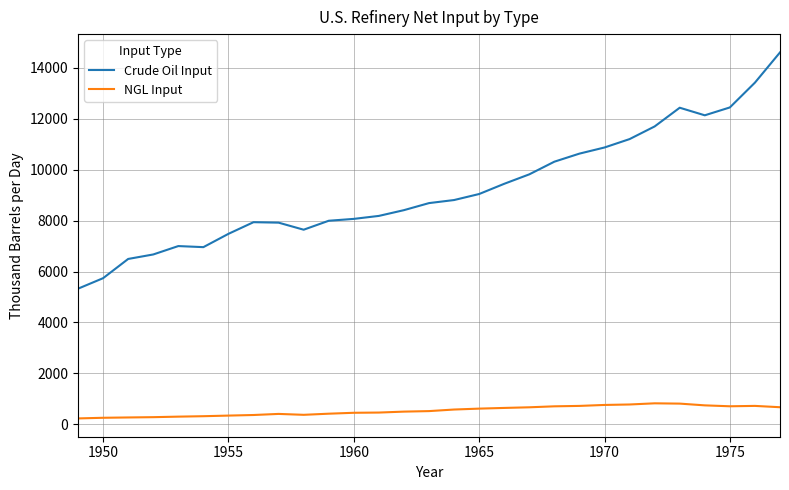

List the series in order of their peak value, lowest first.

NGL Input, Crude Oil Input